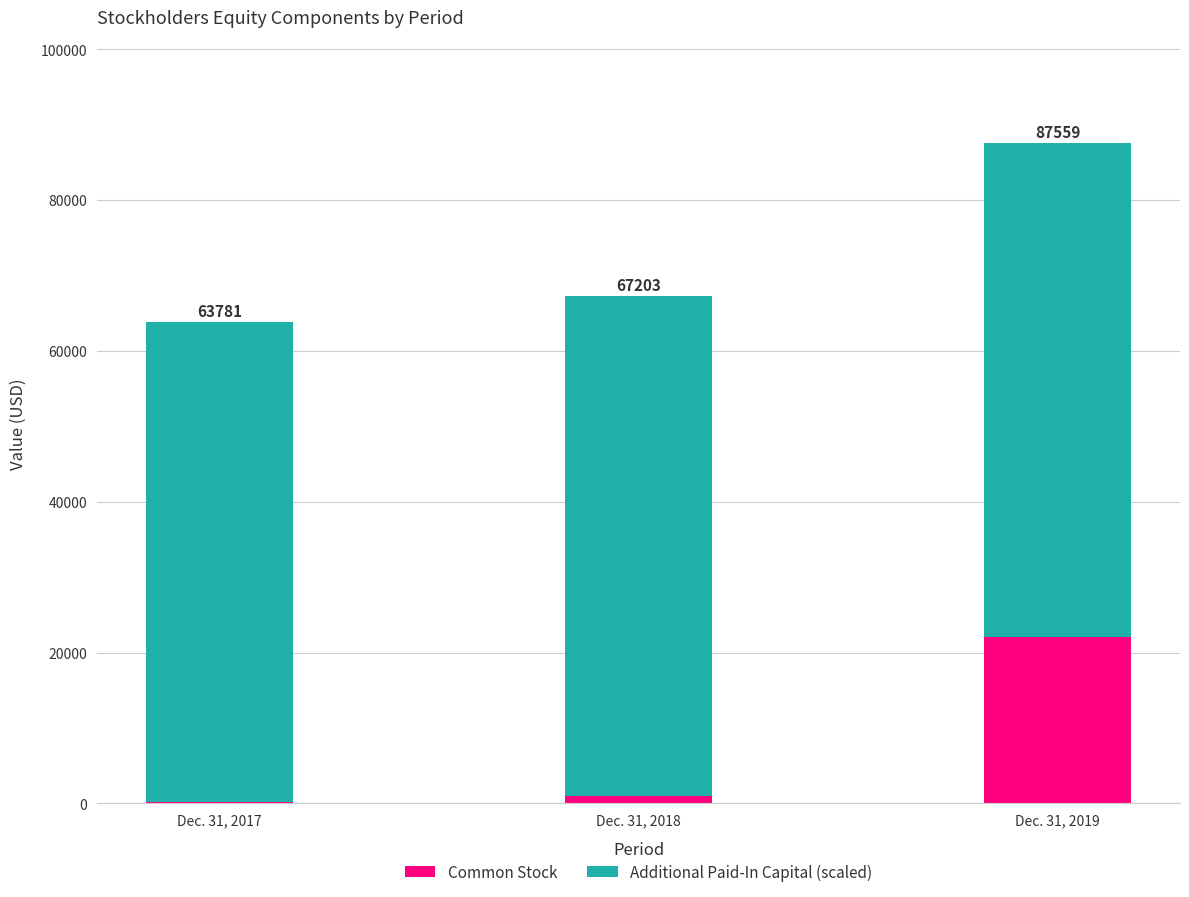

Are the bars horizontal?

No